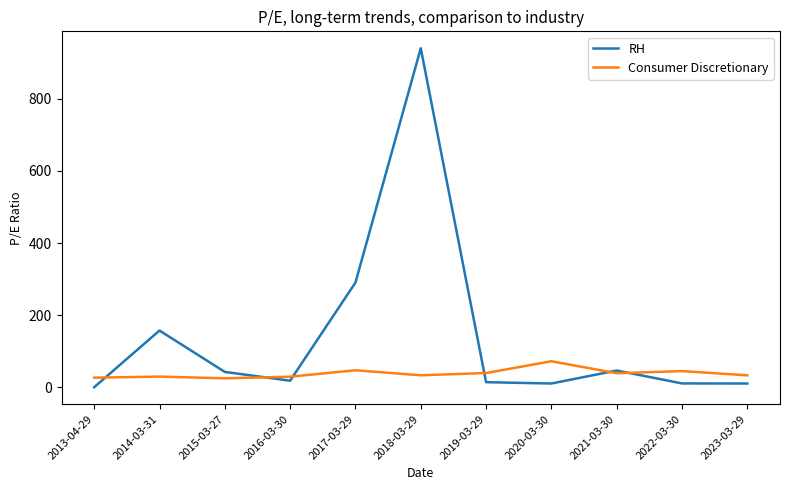

What is the difference between the maximum and minimum values in the Consumer Discretionary series?

47.4